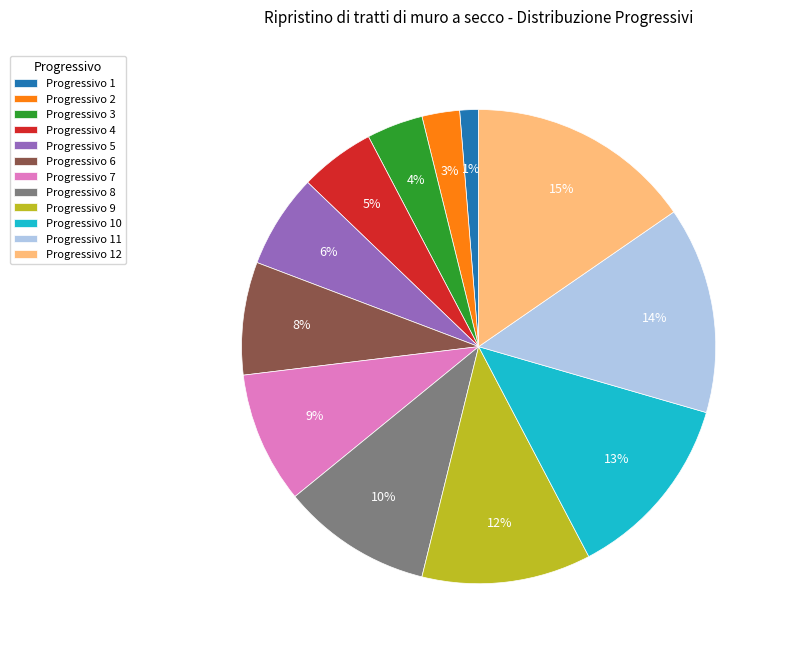

How many slices are in this pie chart?

12